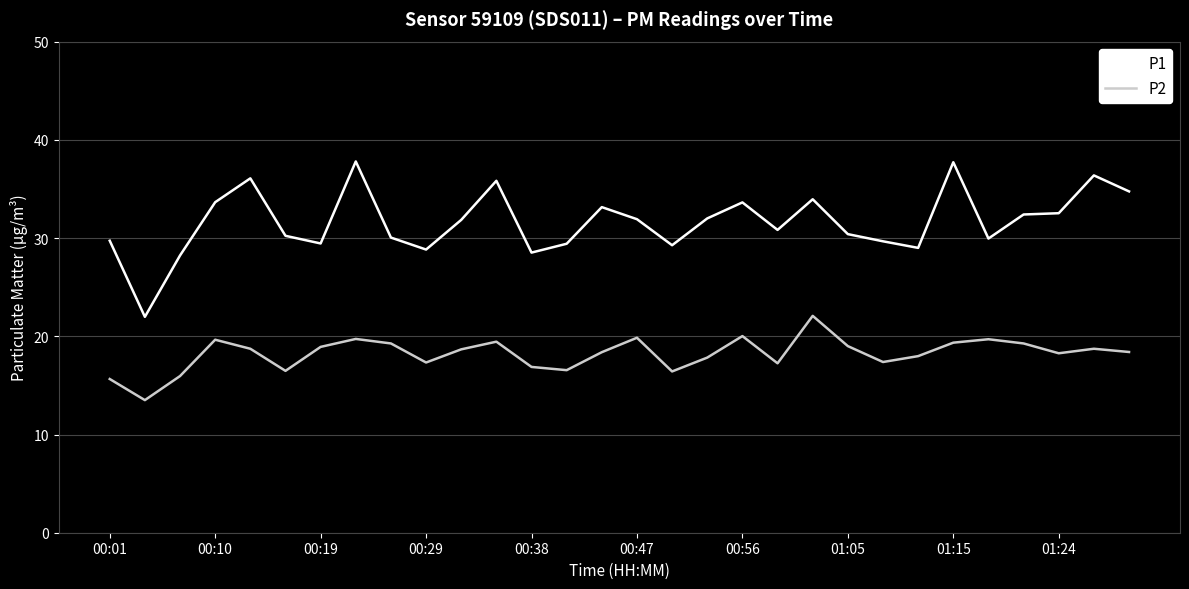

Which series has the widest spread of values?

P1